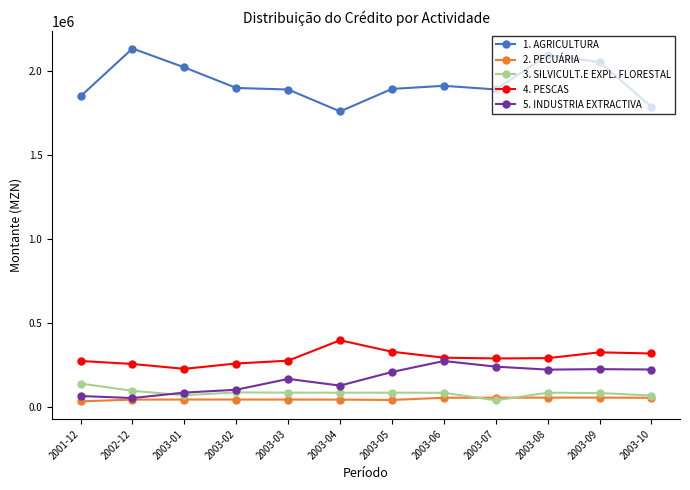

True or false: 2. PECUÁRIA has a value of 42092.0 at 2003-01.

True